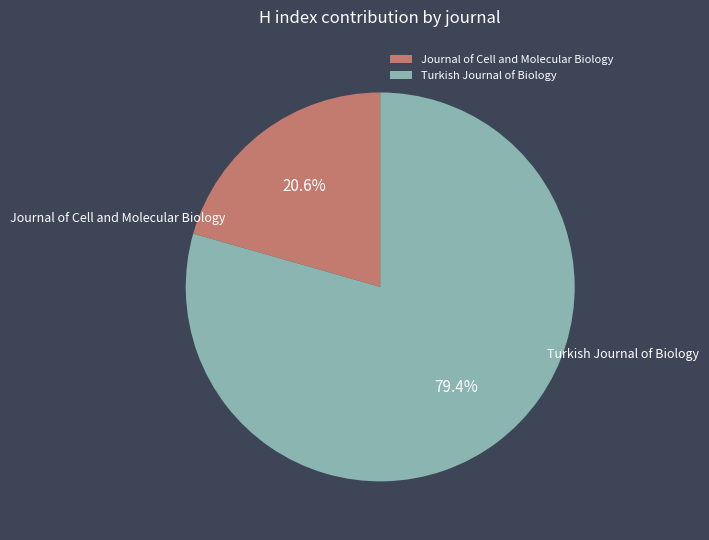

Between Turkish Journal of Biology and Journal of Cell and Molecular Biology, which is larger?

Turkish Journal of Biology